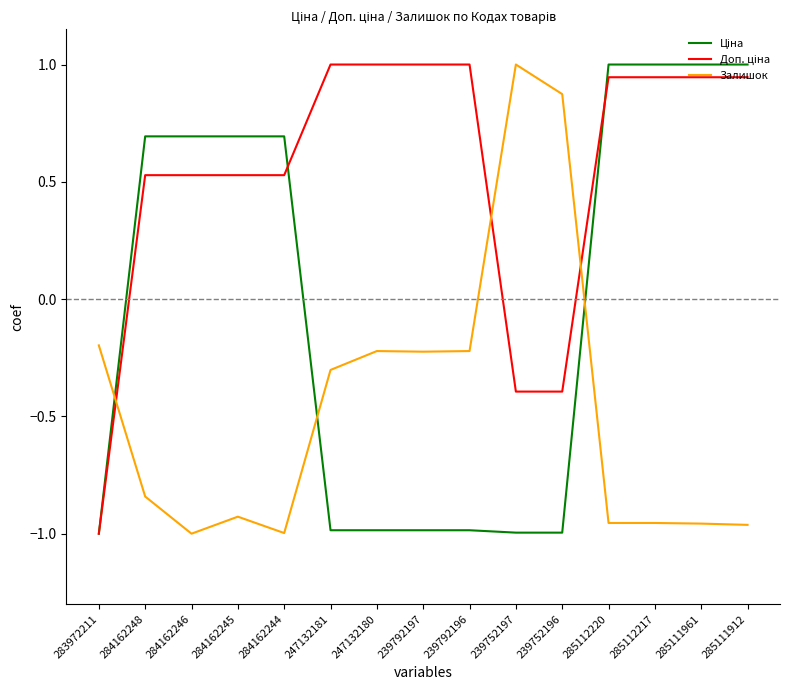

How many lines are shown in the chart?

3